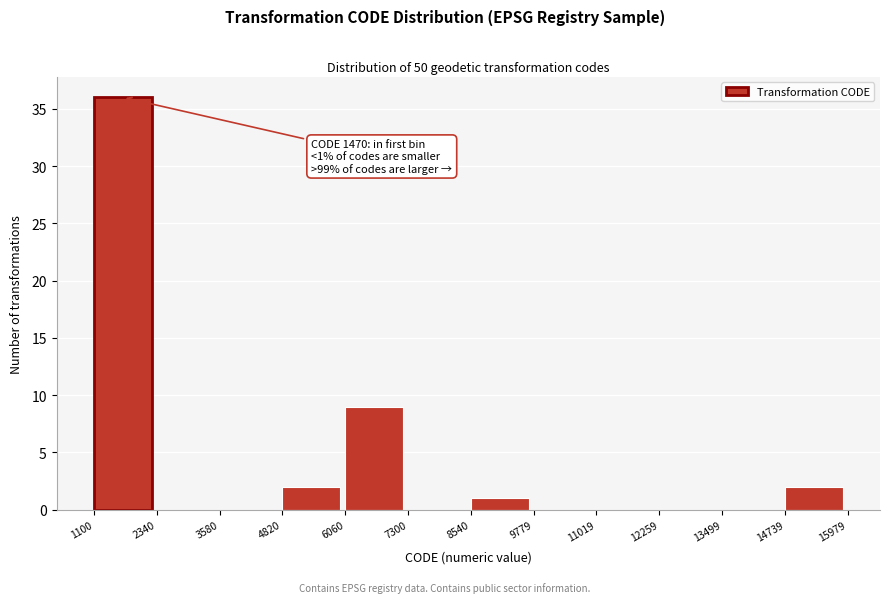

Over which range of the x-axis is the bar tallest?

1100 to 2340